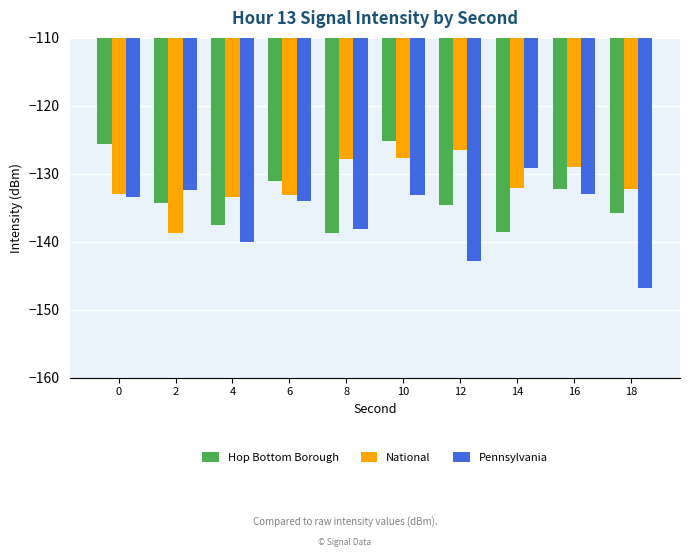

What is the sum of all Hop Bottom Borough values?

-1333.2